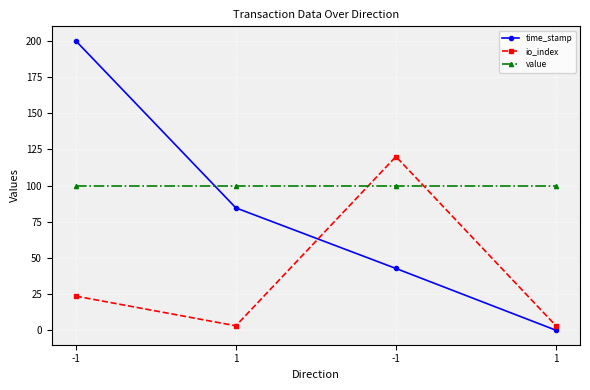

What is the label of the 4th point from the left?

1